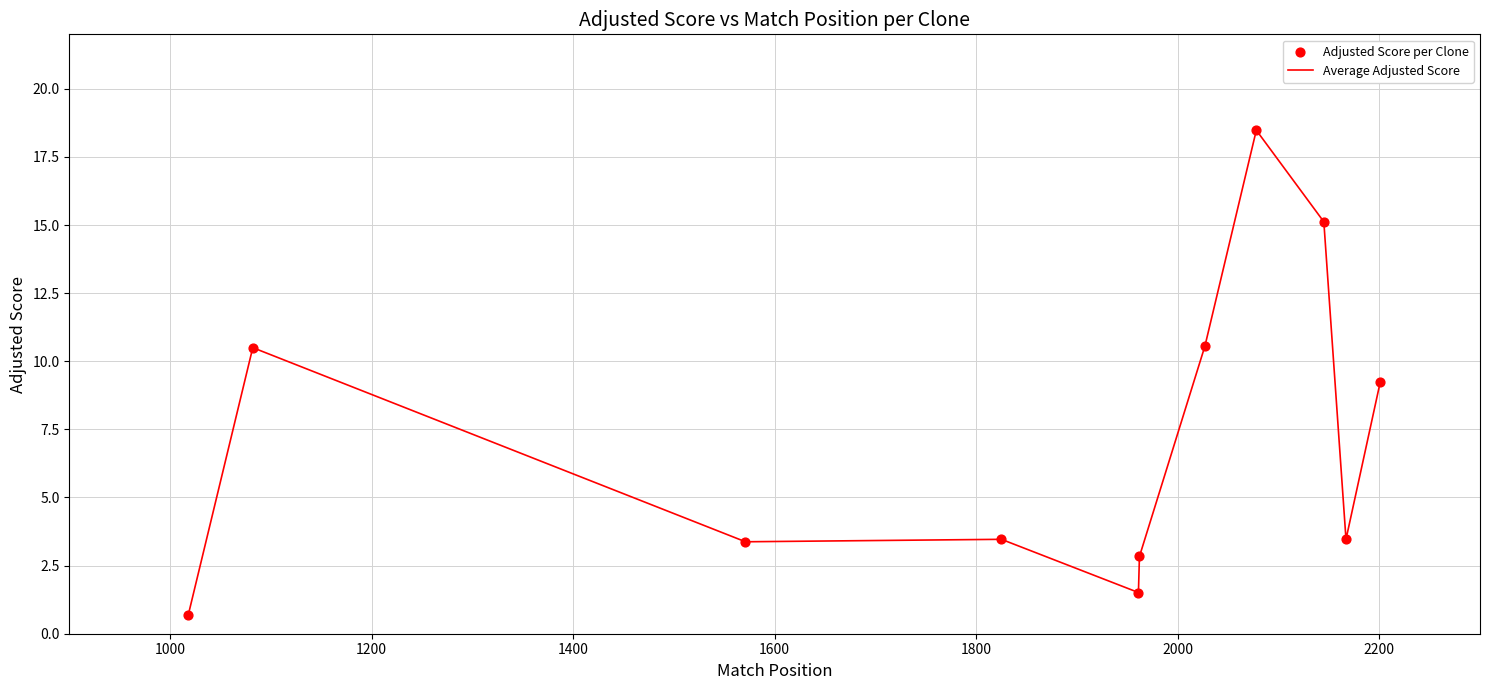

What is the minimum value shown in the chart?

0.7